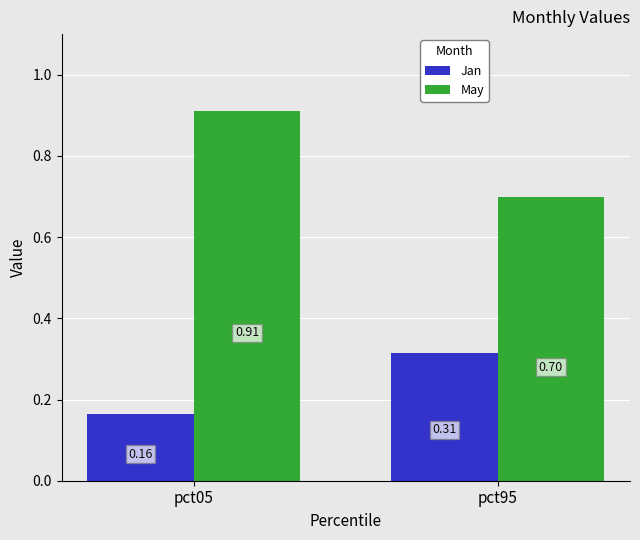

What is the sum of the May values at pct95 and pct05?

1.6